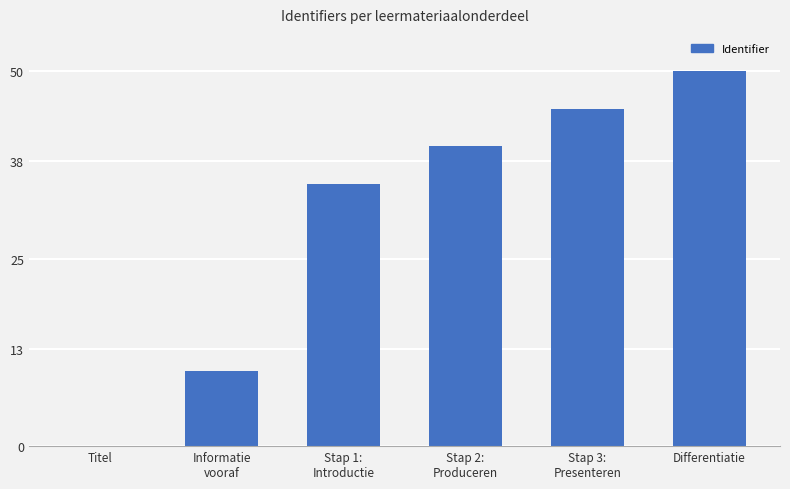

True or false: the data shows -30 at Titel.

False